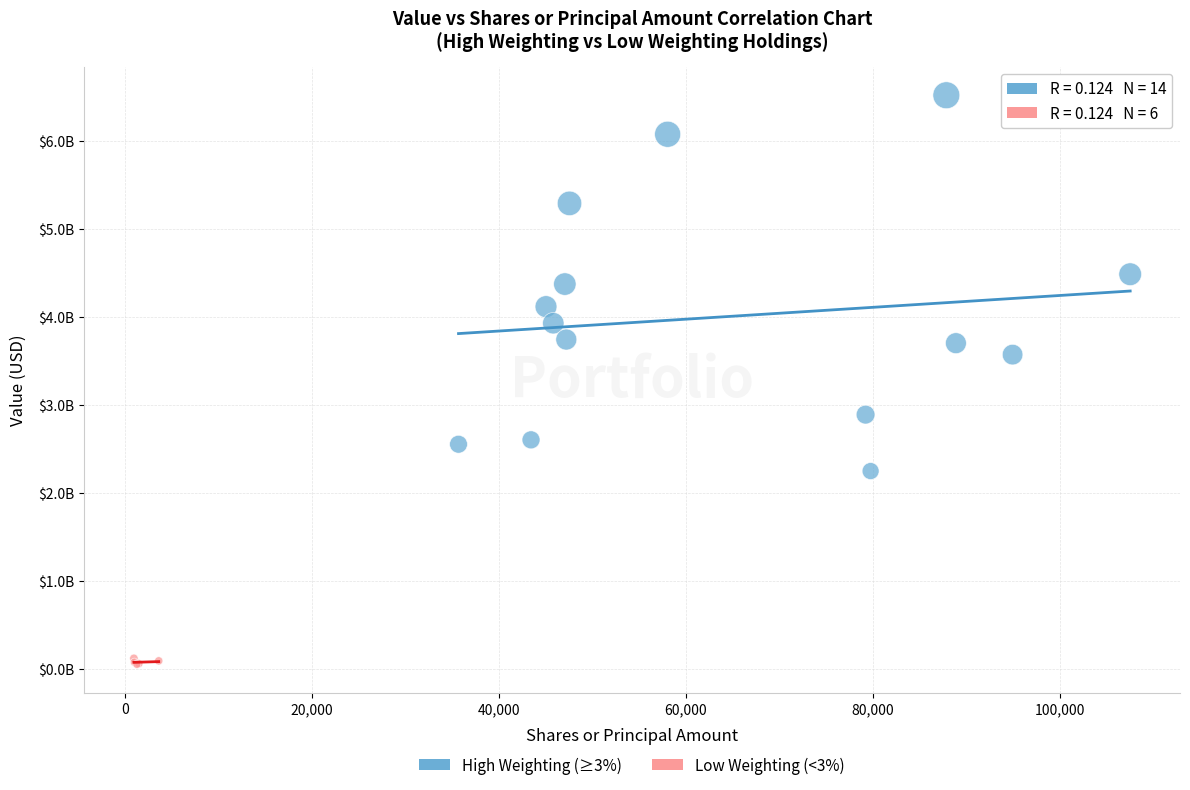

Which series contains the lowest Y value?

Low Weighting (<3%)